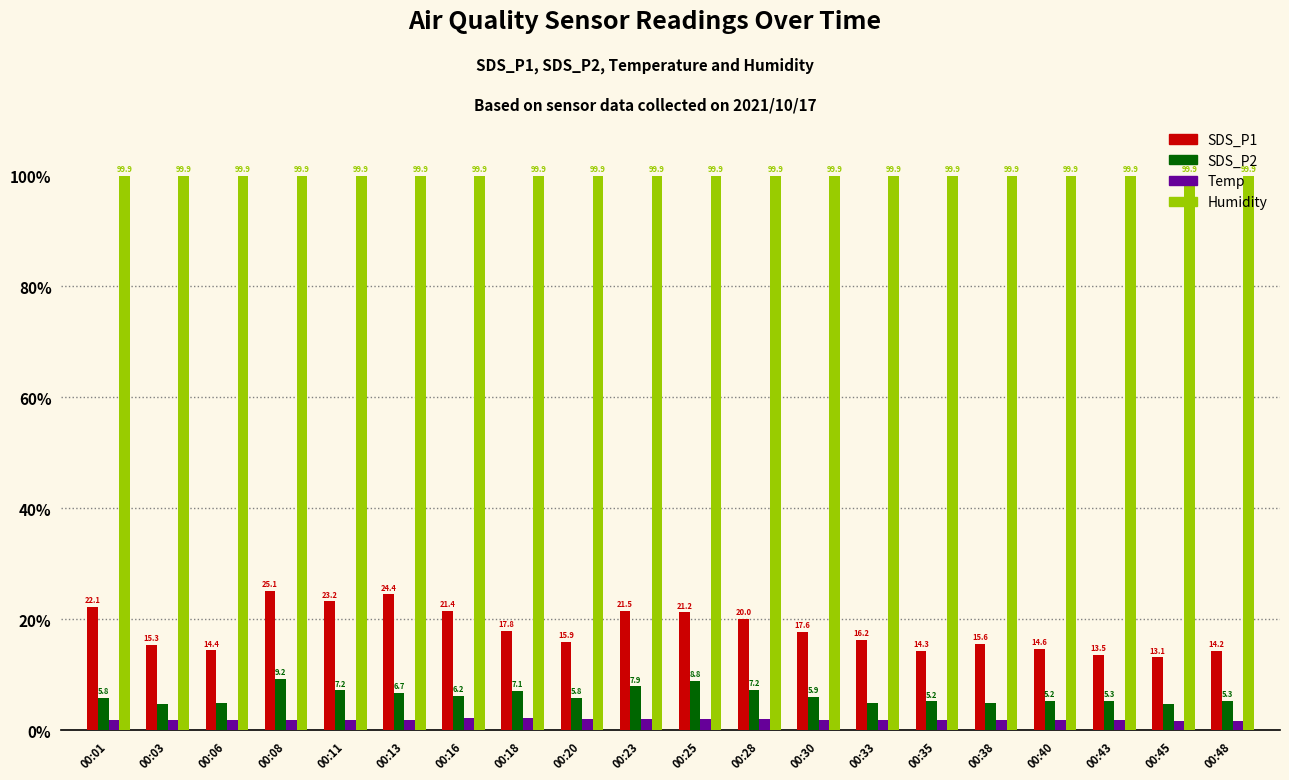

What is the spread (max minus min) of values at 00:18?

97.8